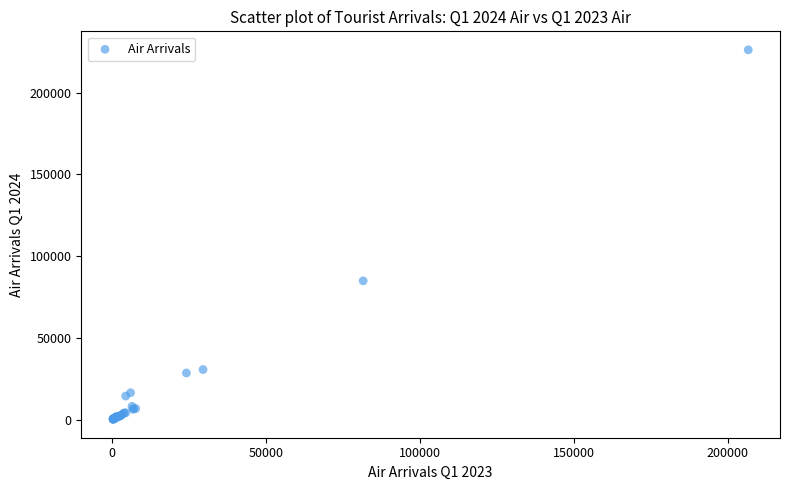

What Y value in the scatter plot is closest to 113214?

84860